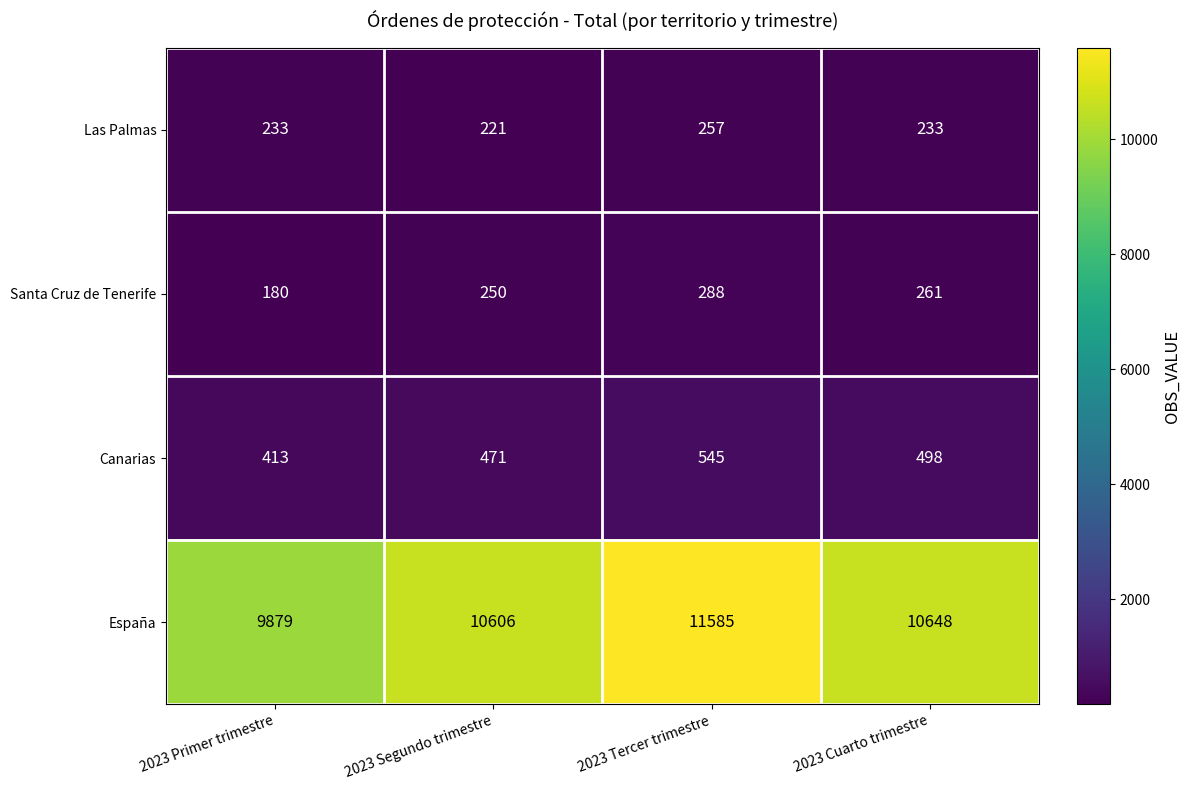

True or false: España has a value of 10606 at 2023 Segundo trimestre.

True